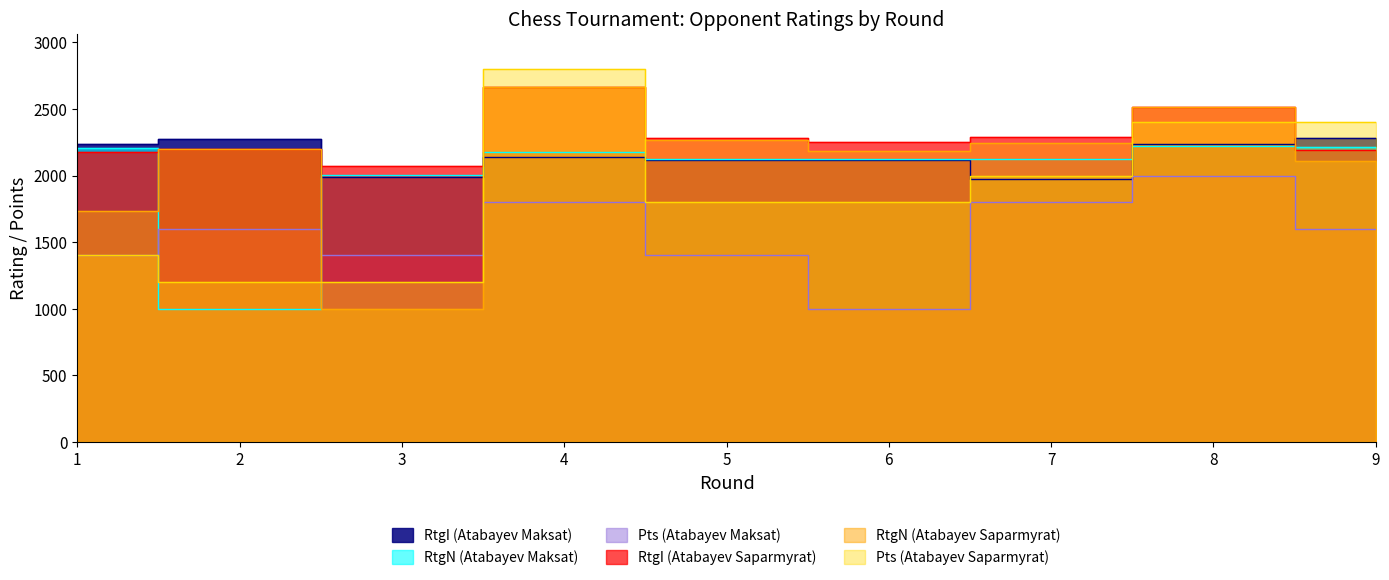

At which category is the sum across all series the highest?

4